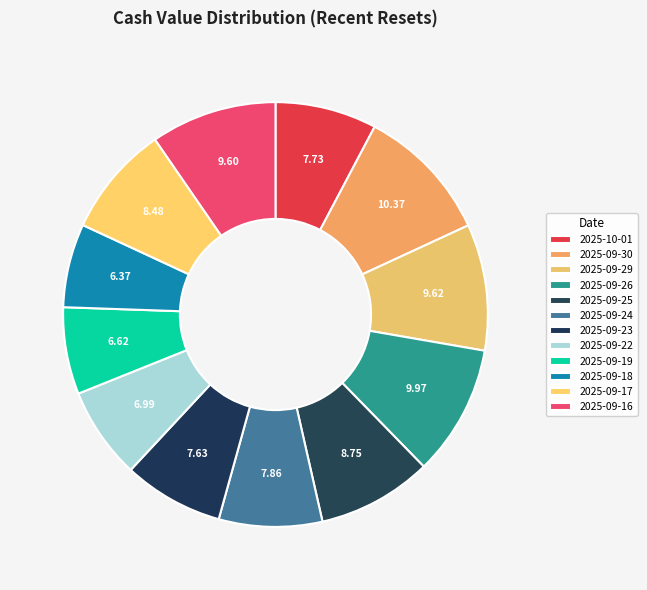

Which has a higher value, 2025-09-22 or 2025-09-18?

2025-09-22